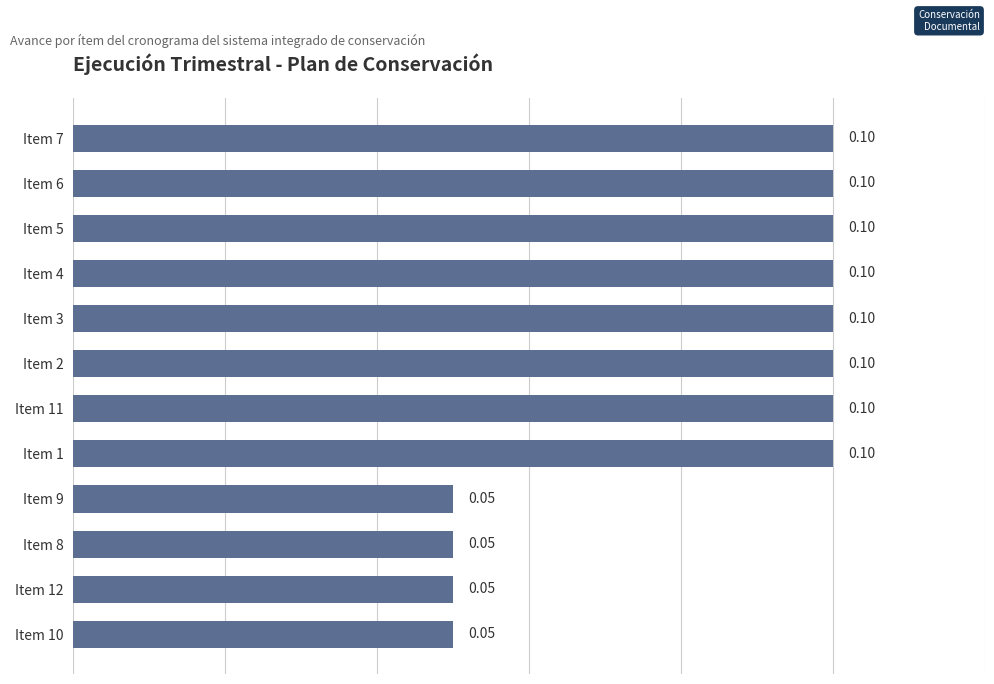

What is the greatest value displayed?

0.1